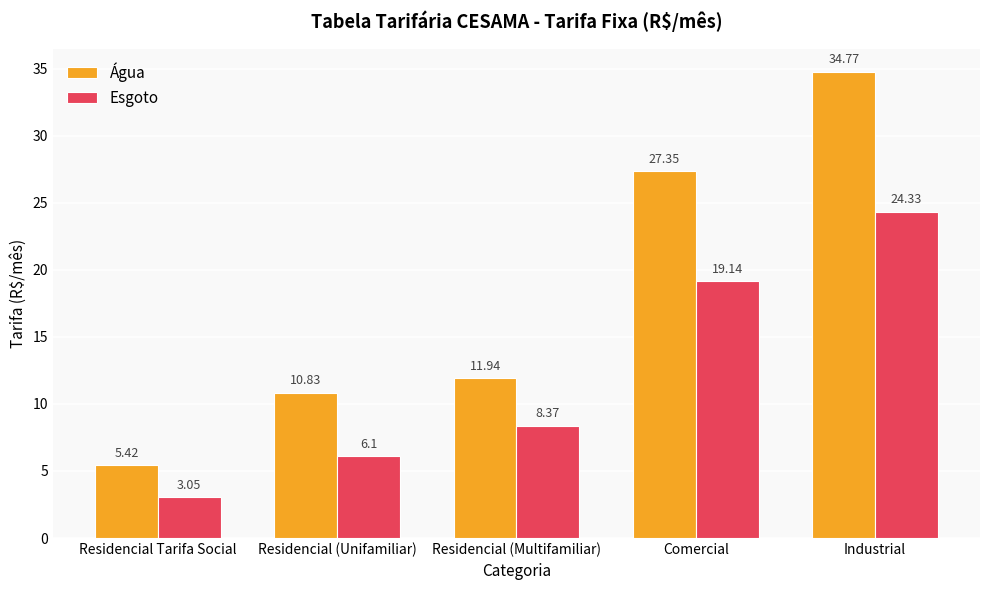

How many groups of bars are there?

5